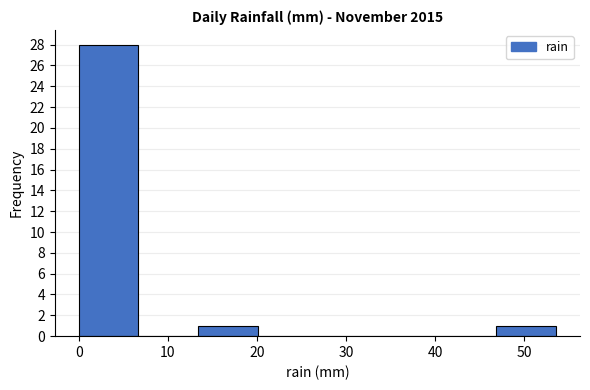

Reading left to right, transcribe this chart: for each bar, give the range it covers on the x-axis and its height. Neither the bar edges nor the heights are printed on the chart, so give them approximately, as read against the axes.

0.0 to 6.7: 28
6.7 to 13.4: 0
13.4 to 20.1: 1
20.1 to 26.8: 0
26.8 to 33.5: 0
33.5 to 40.2: 0
40.2 to 46.9: 0
46.9 to 53.6: 1